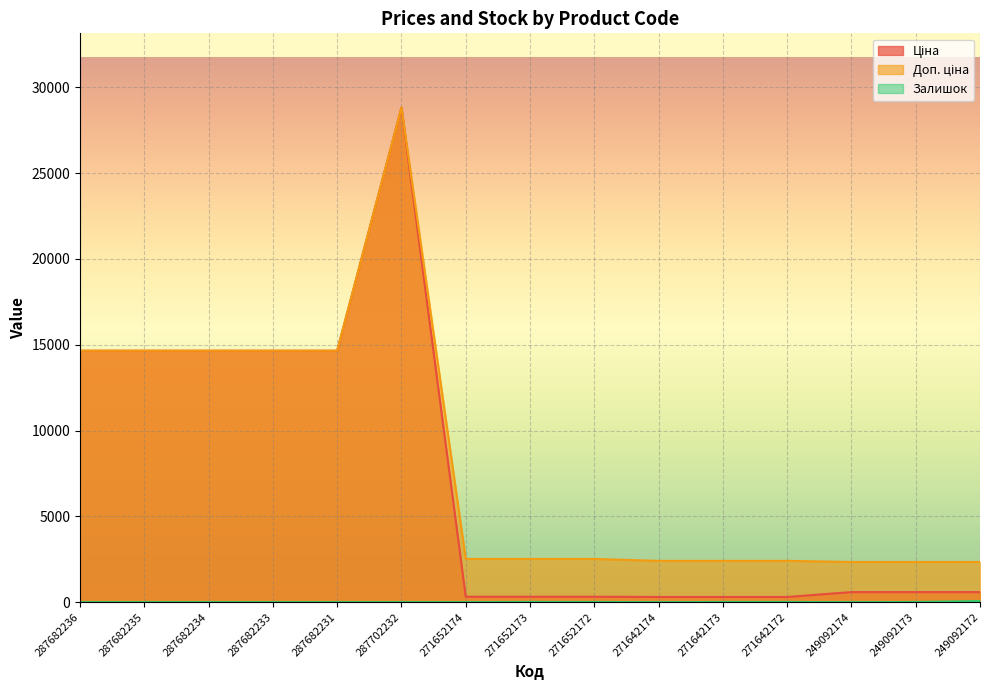

At which label does Доп. ціна first exceed 2517?

287682236